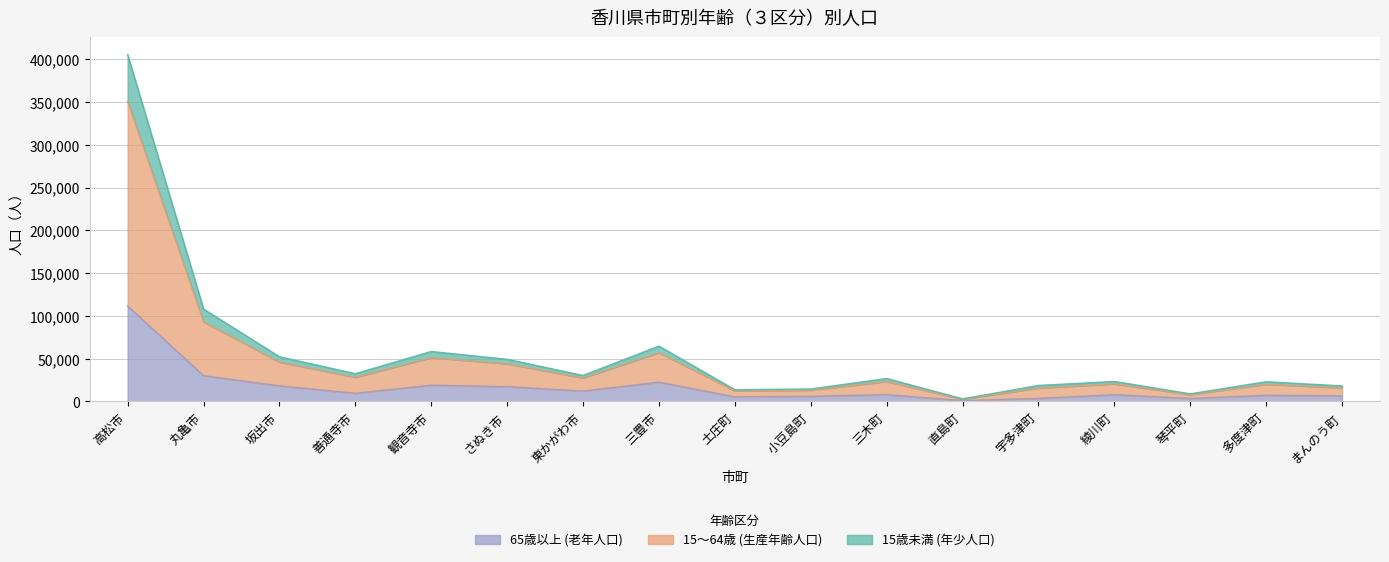

What is the maximum value shown in the chart?

405397